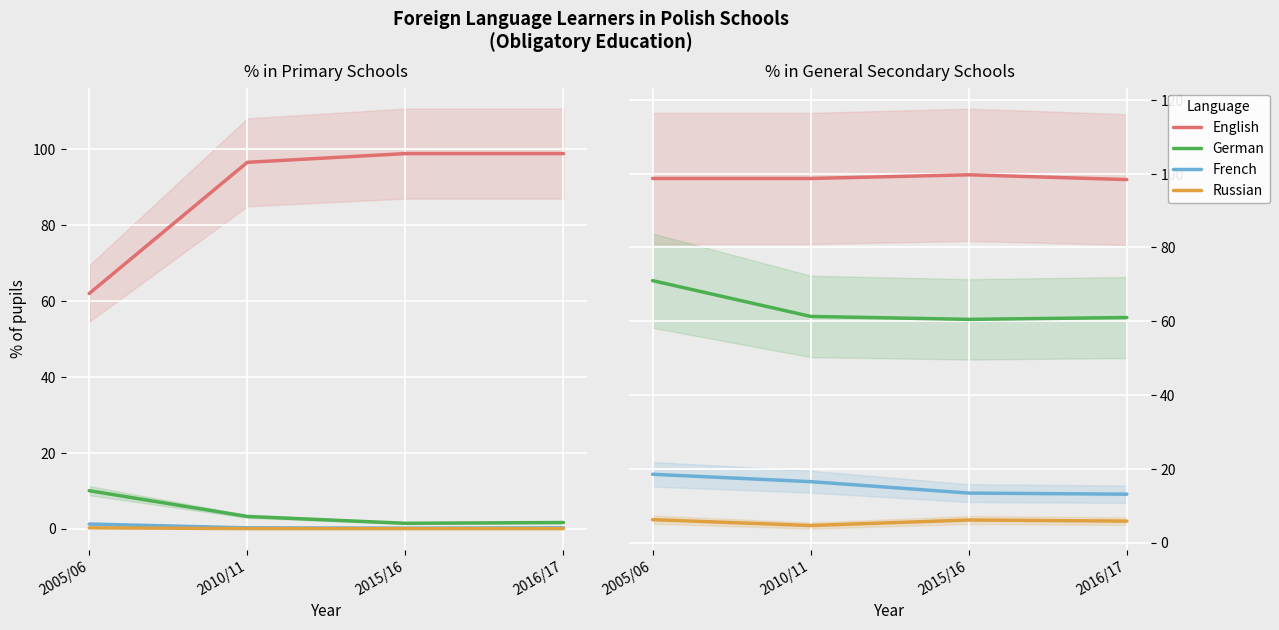

True or false: English and Russian cross at least once.

False